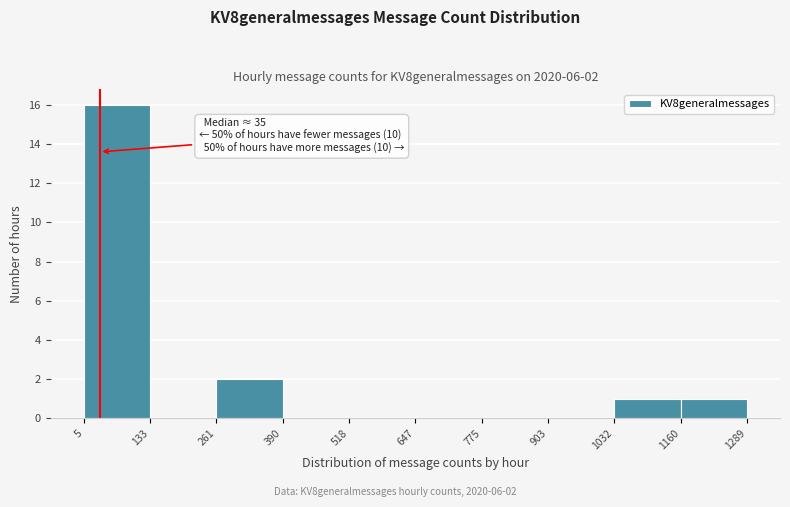

Which range on the x-axis has the tallest bar?

5 to 133